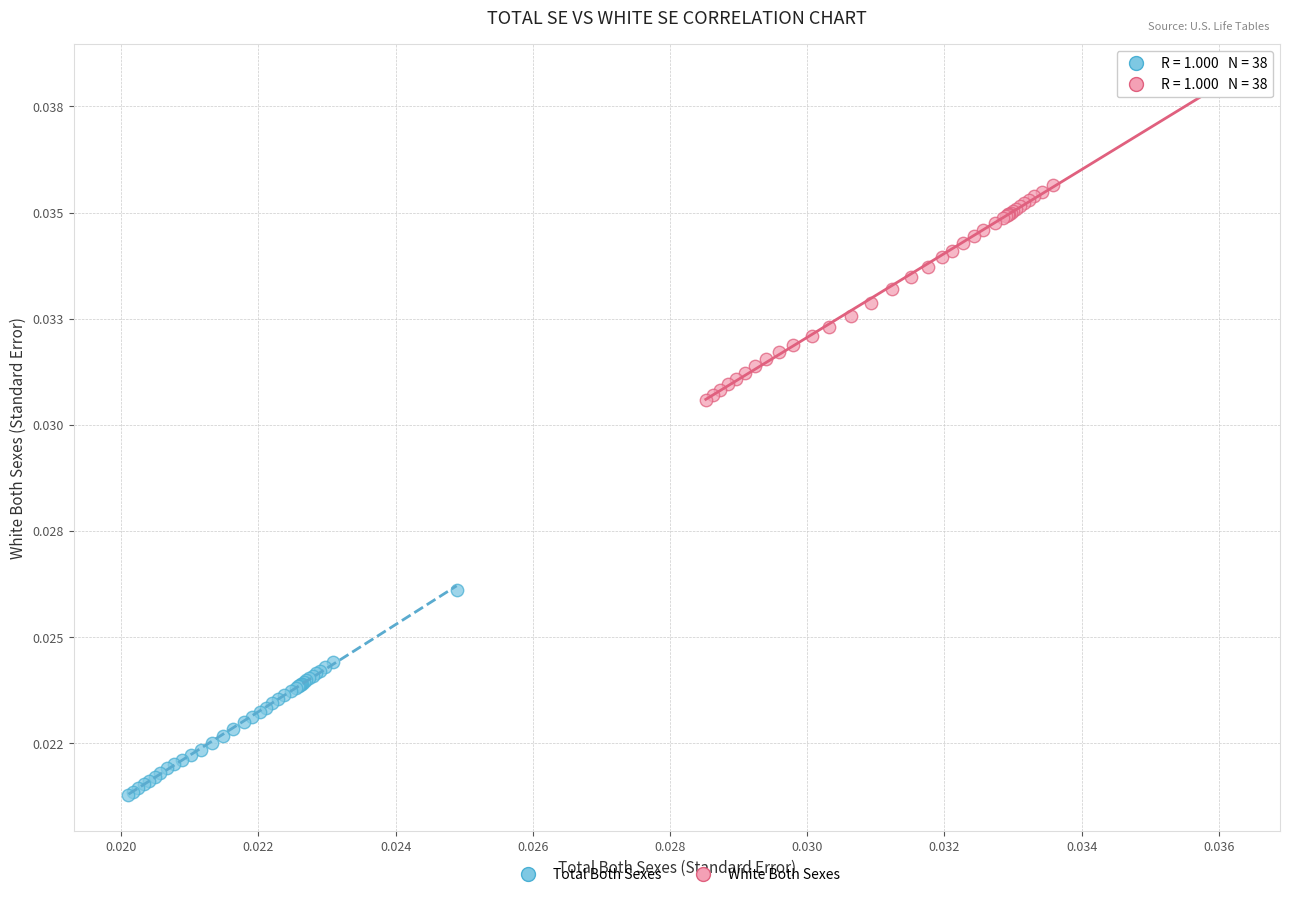

Which series contains the lowest Y value?

Total Both Sexes